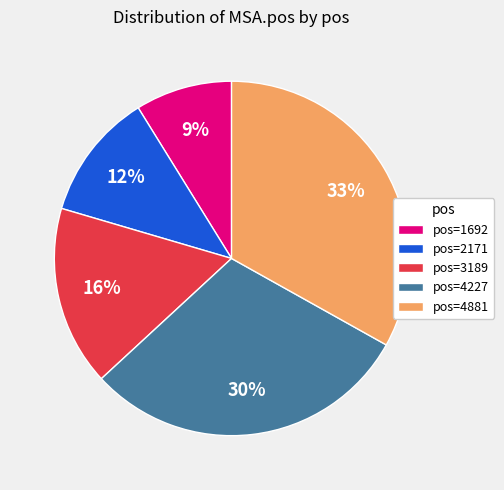

To the nearest percent, what is the difference between the largest and smallest slice percentages?

24%